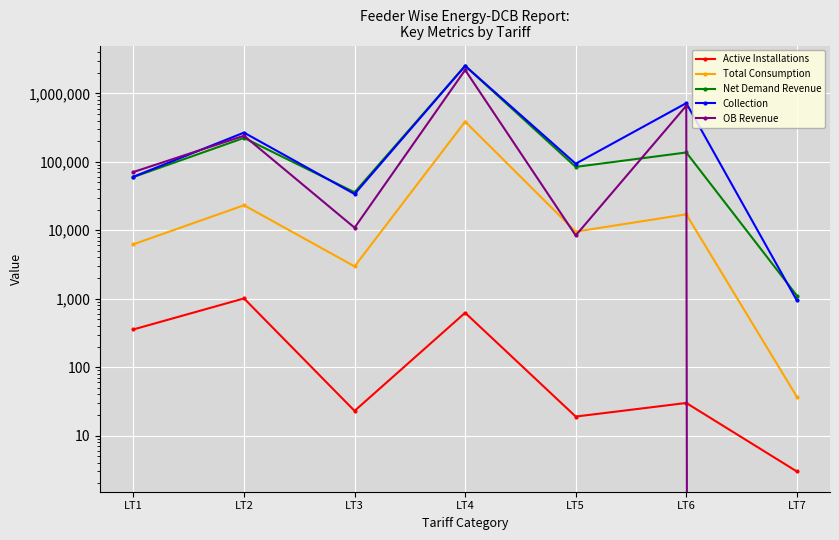

Rank the series at LT2 from highest to lowest value.

Collection, OB Revenue, Net Demand Revenue, Total Consumption, Active Installations